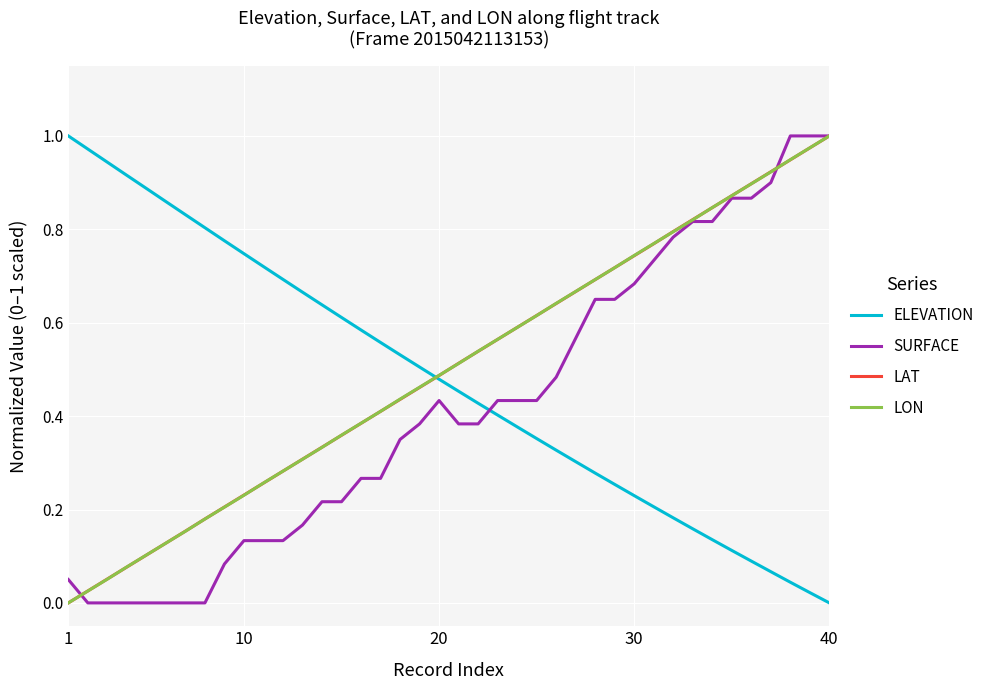

Which series has the largest total across all categories?

LON